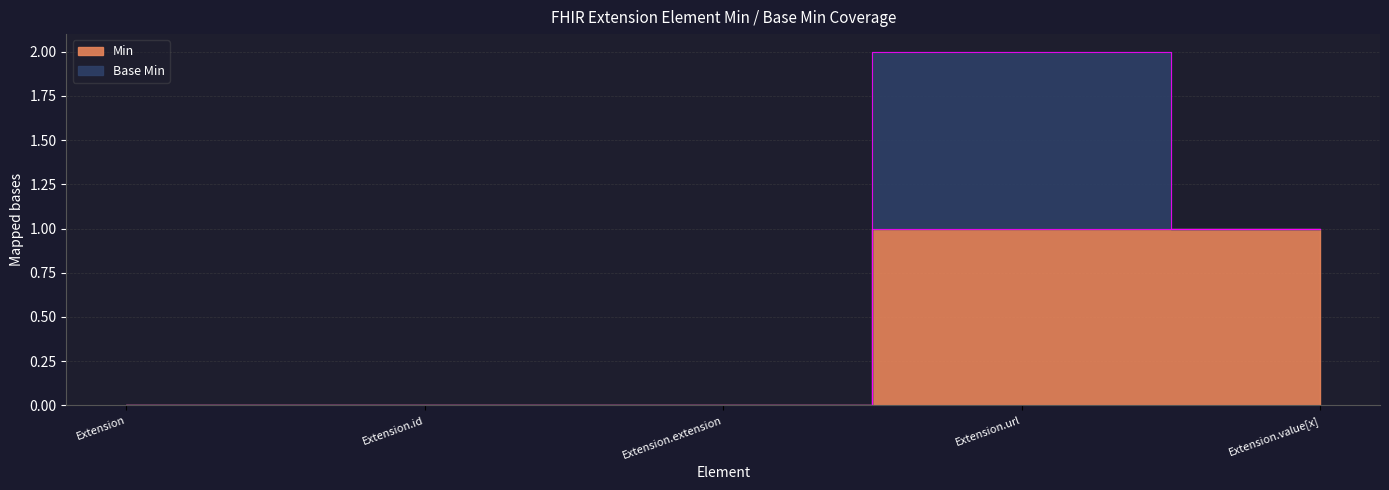

How many values are between 0 and 1?

5